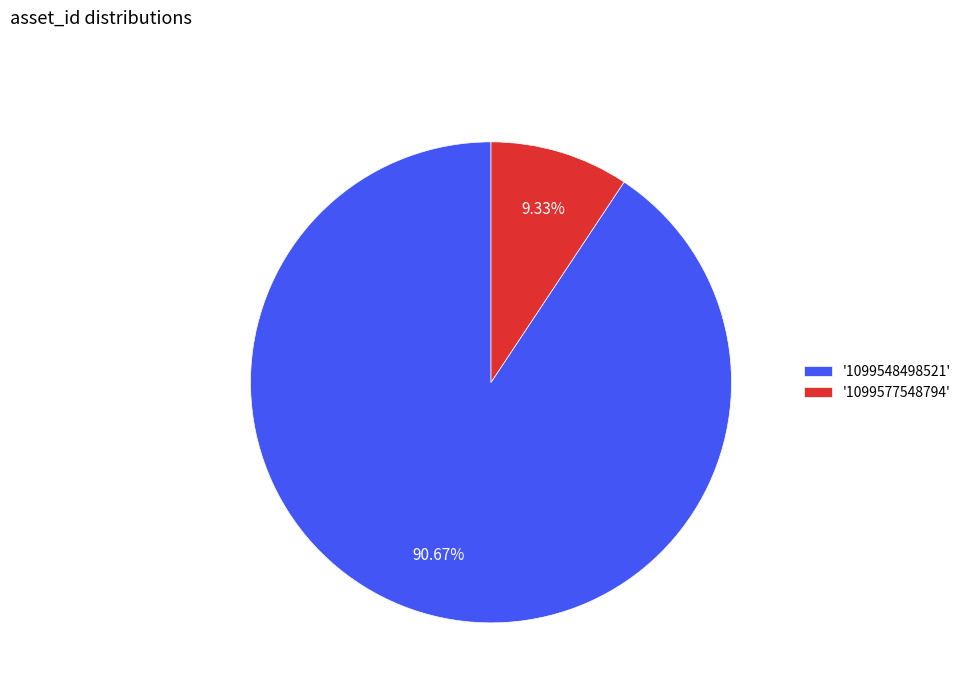

Combined, do '1099577548794' and '1099548498521' account for over 50%?

Yes